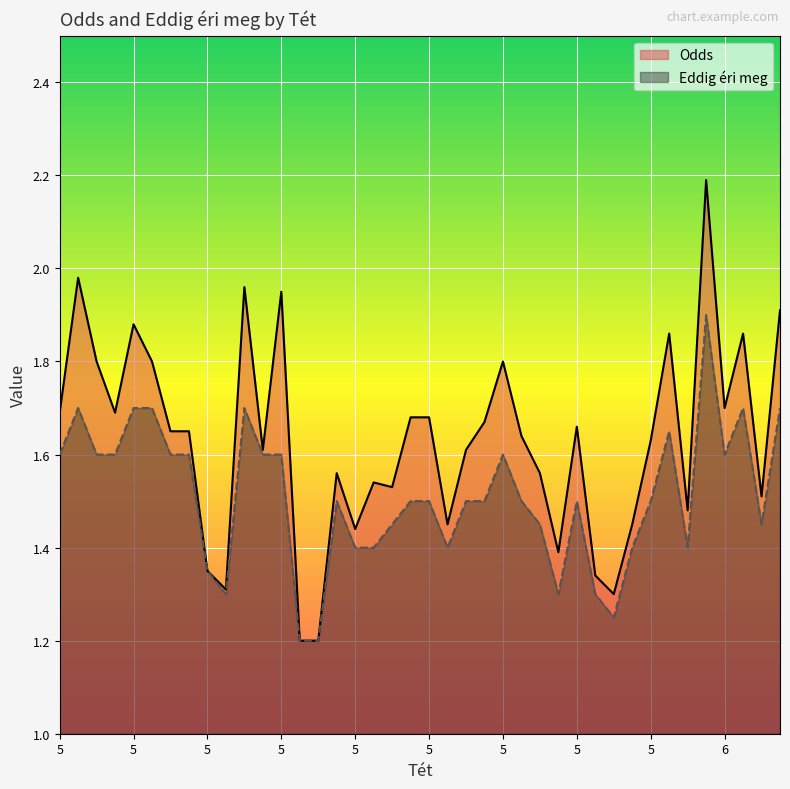

True or false: Eddig éri meg and Odds cross at least once.

False